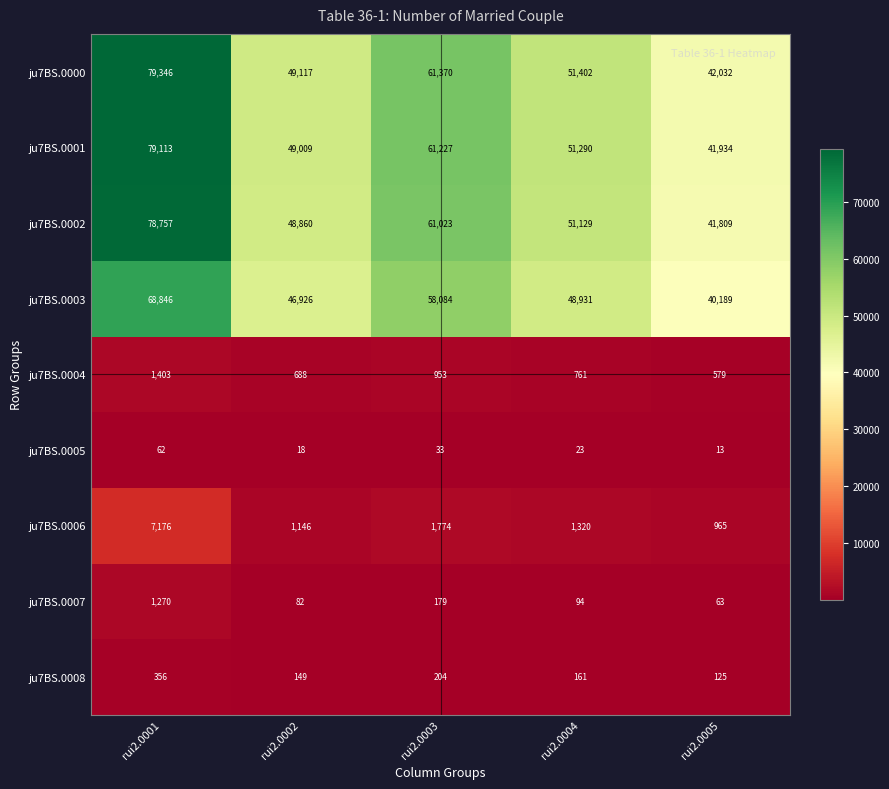

What is the difference between the maximum and minimum values in the ju7BS.0008 series?

231